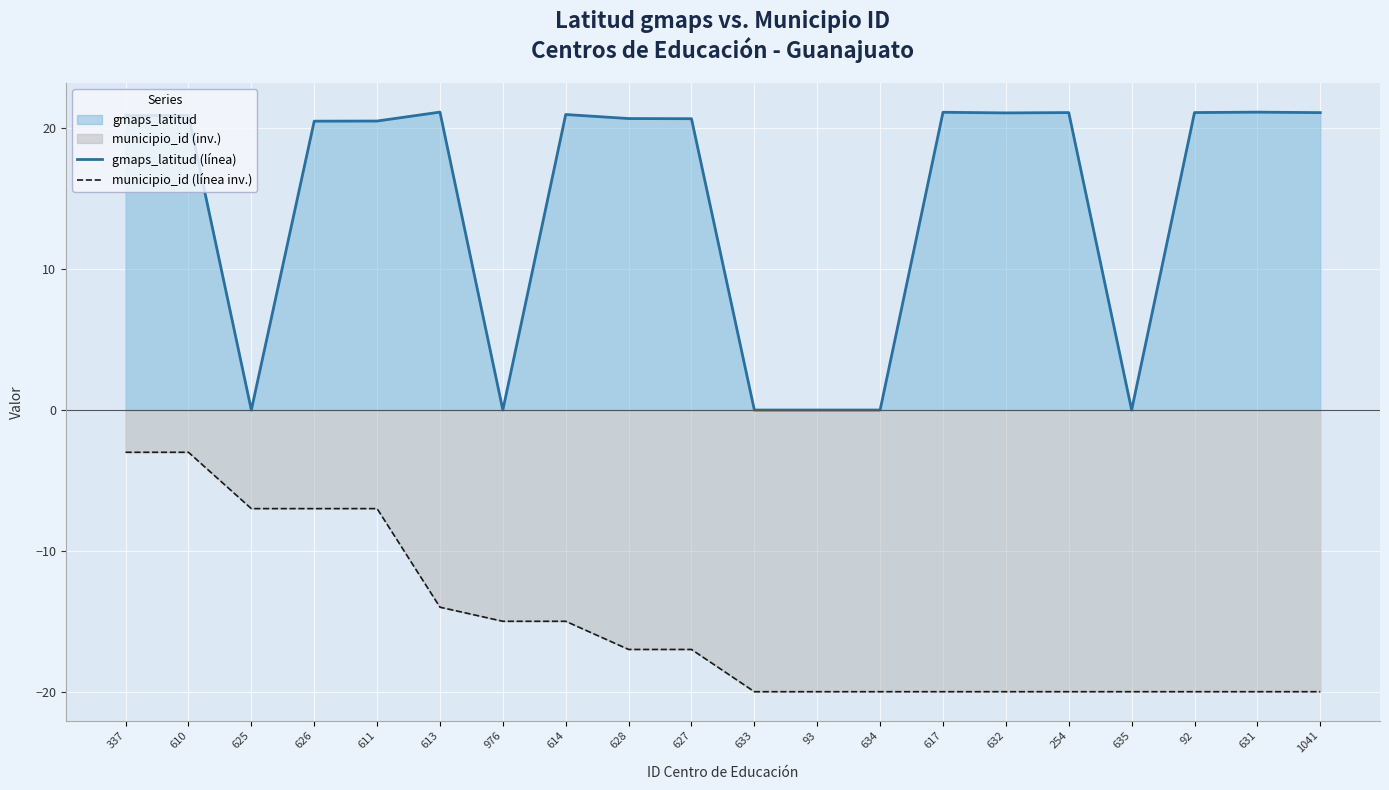

What is the difference between the maximum and second lowest values in the municipio_id (línea inv.) series?

17.0